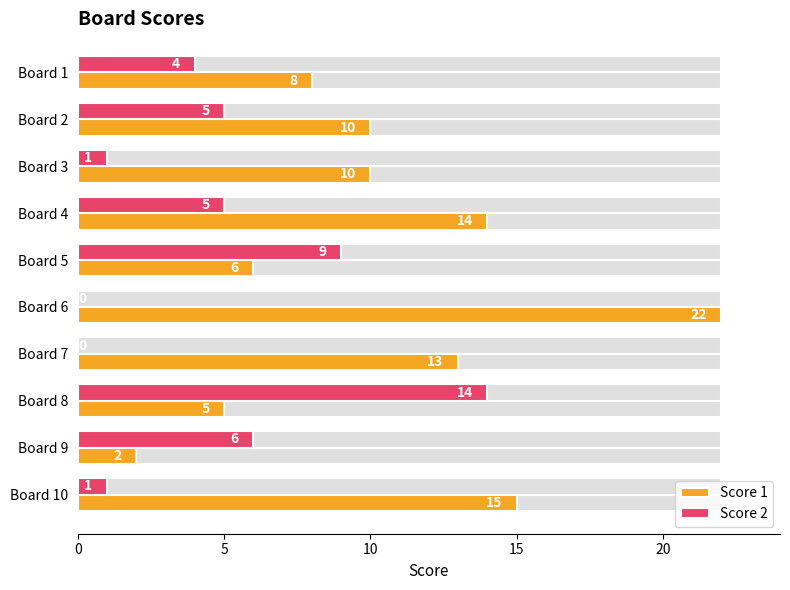

Which series has the widest spread of values?

Score 1